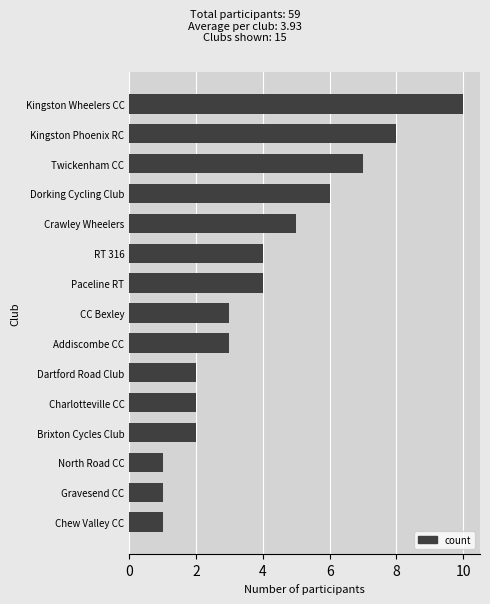

What is the maximum value shown in the chart?

10